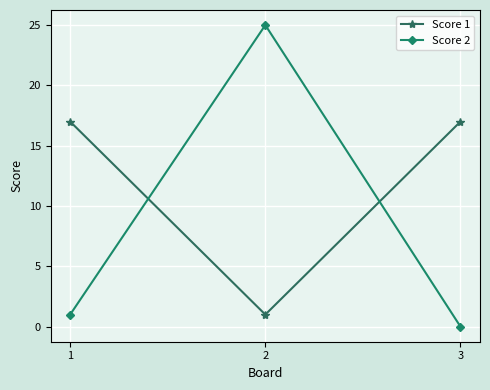

Which series changed the most between 2 and 3?

Score 2